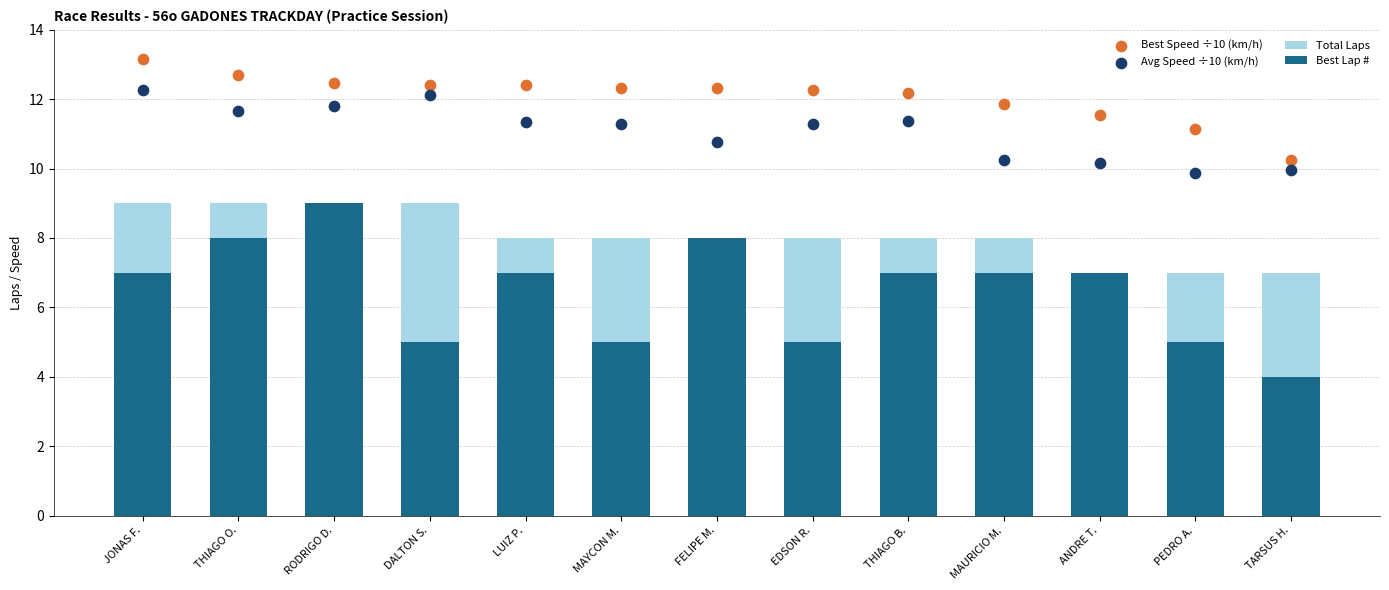

What are all the series names shown in the legend?

Total Laps, Best Lap #, Best Speed ÷10 (km/h), Avg Speed ÷10 (km/h)